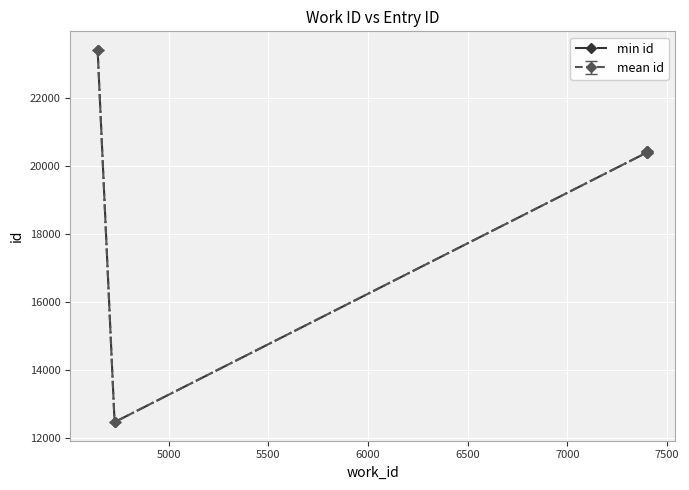

What is the minimum value for min id?

12476.0